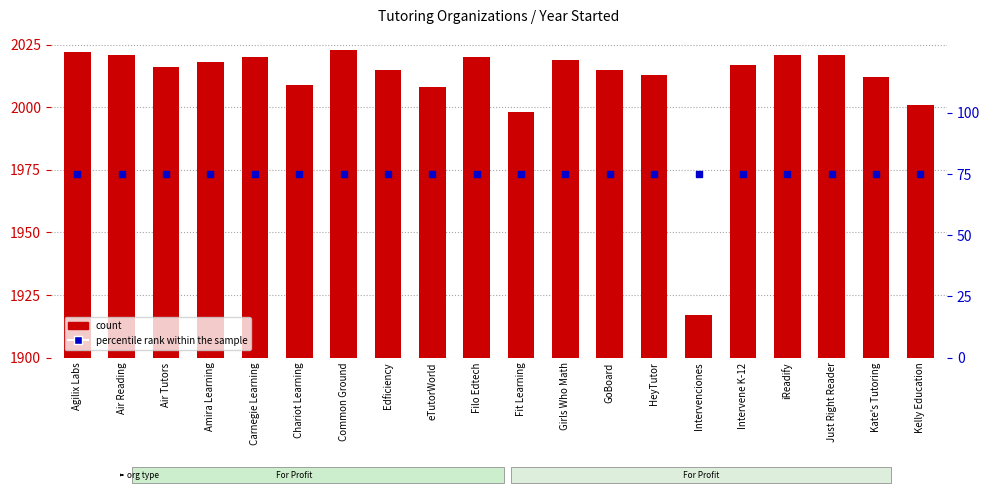

Which series has the largest total across all categories?

count